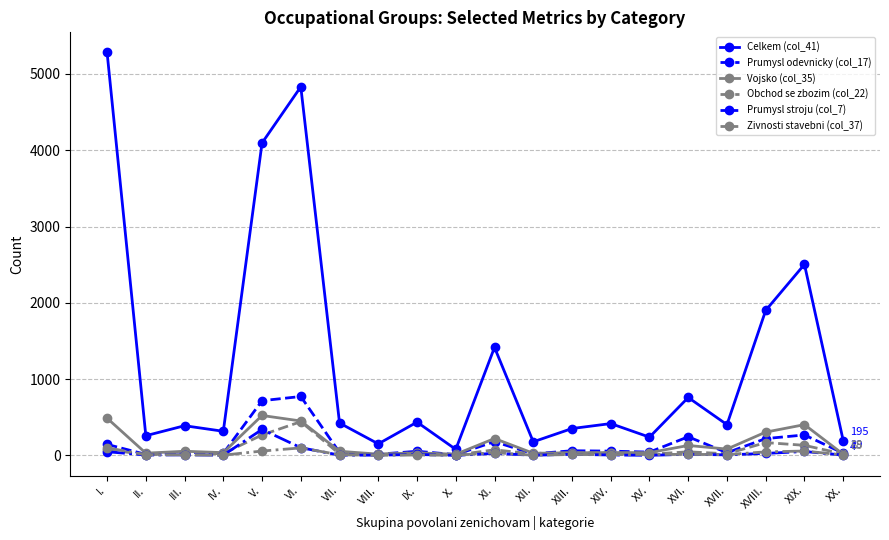

Does the chart display data point markers on the line(s)?

Yes